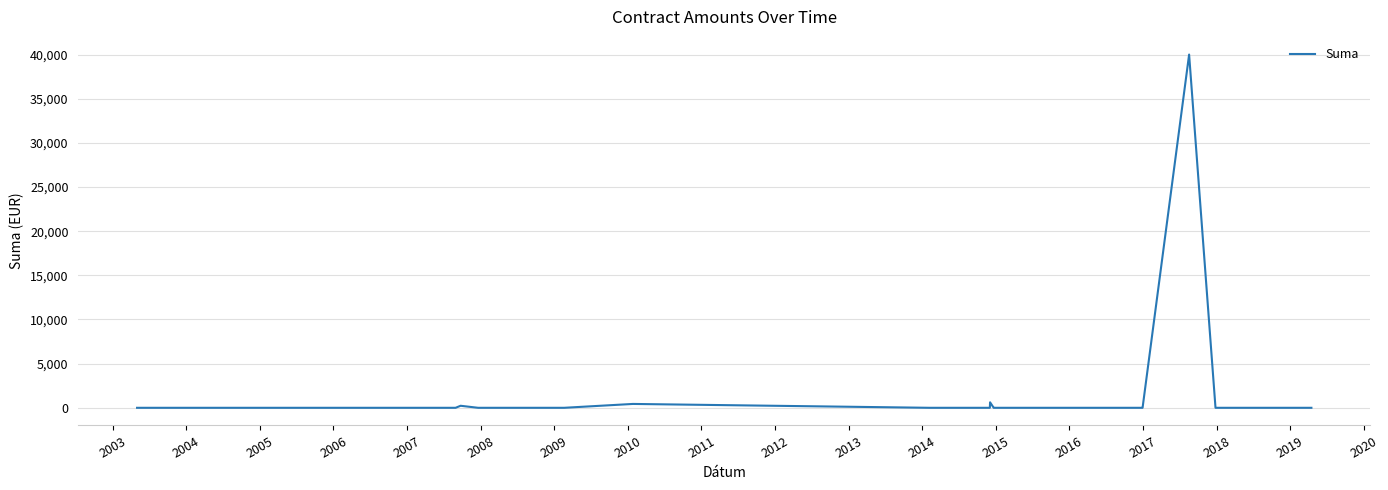

How many points are higher than both their immediate neighbors (excluding endpoints)?

3